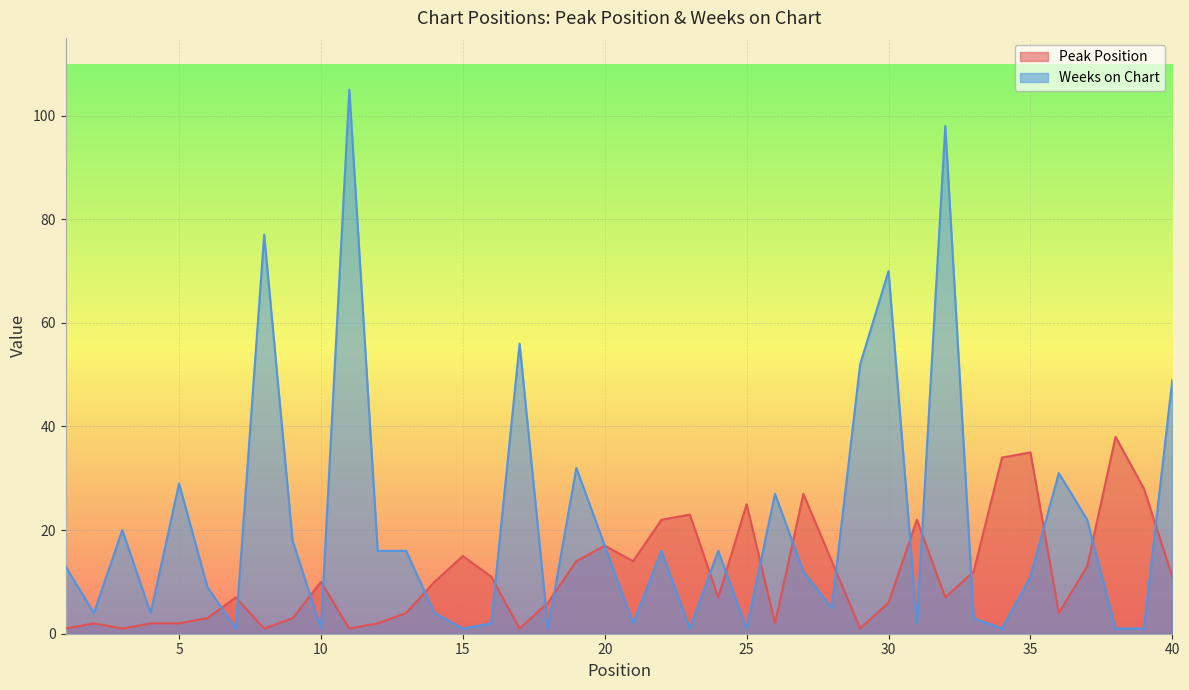

Rank the series by their average value, from lowest to highest.

Peak Position, Weeks on Chart